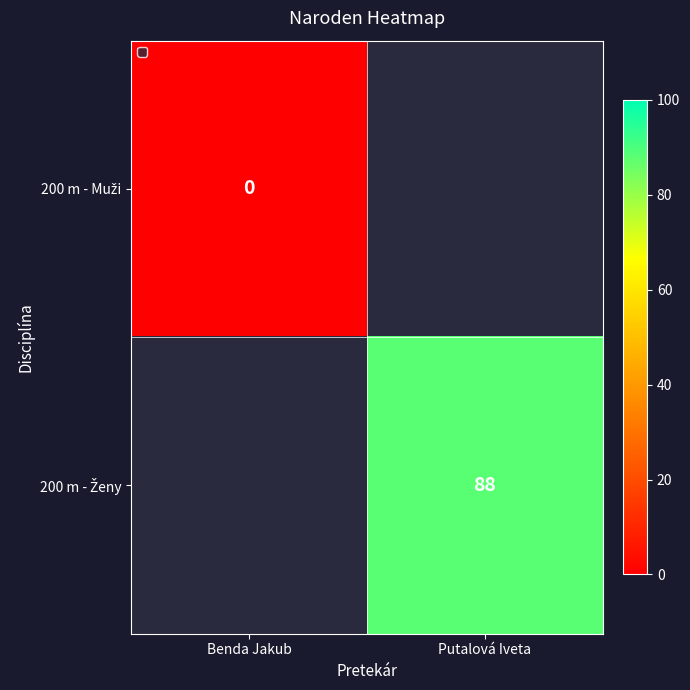

At how many categories does at least one series exceed 66?

1